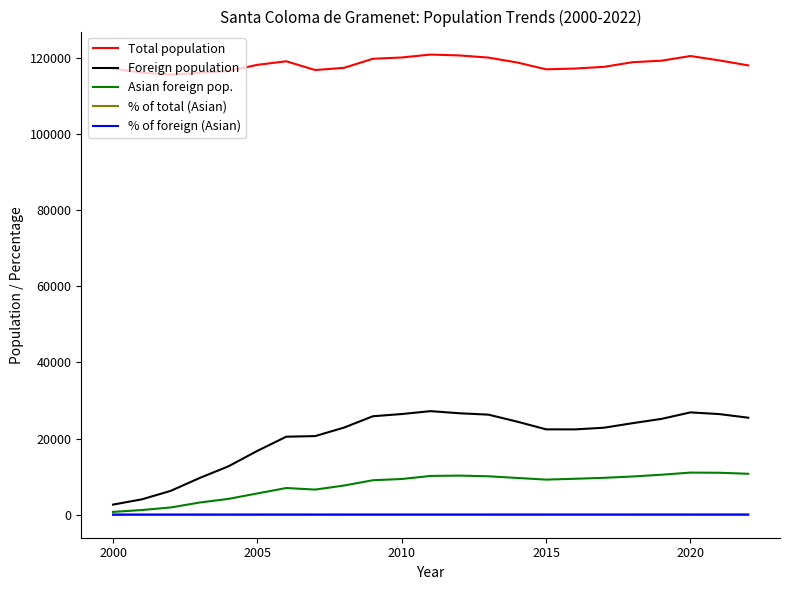

Which series has the widest spread of values?

Foreign population